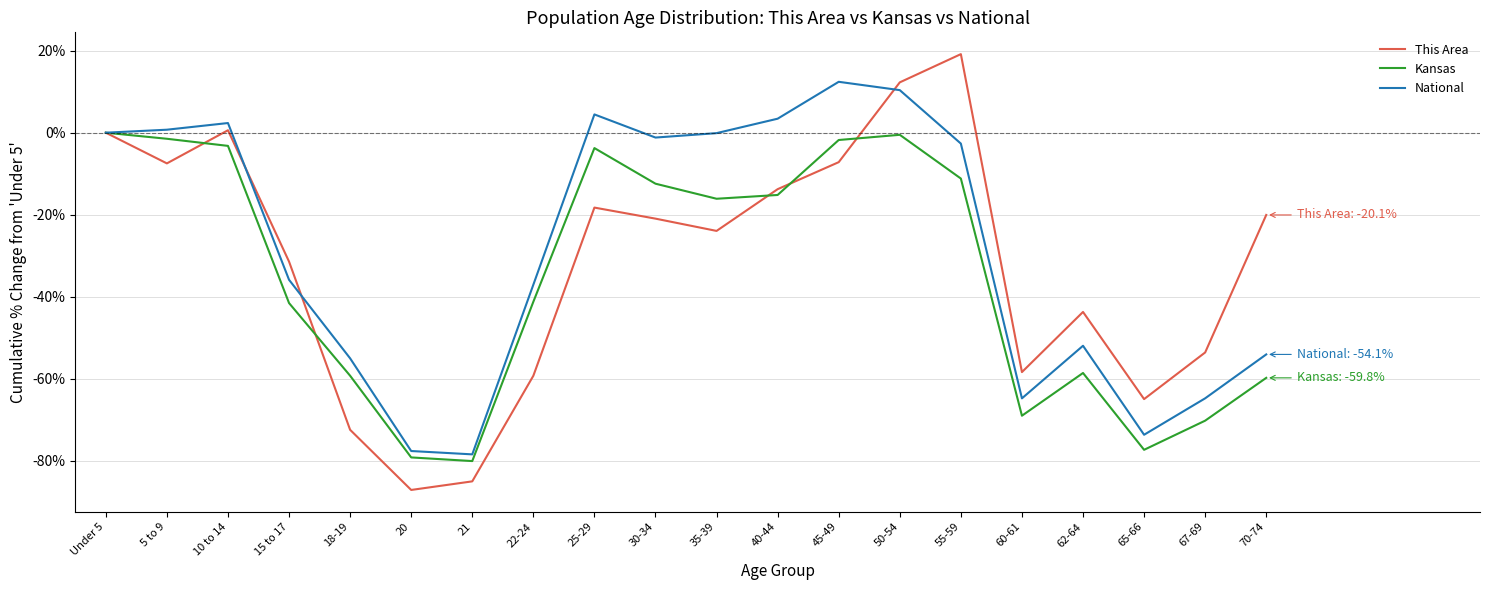

How many interior local peaks does the National series have?

4